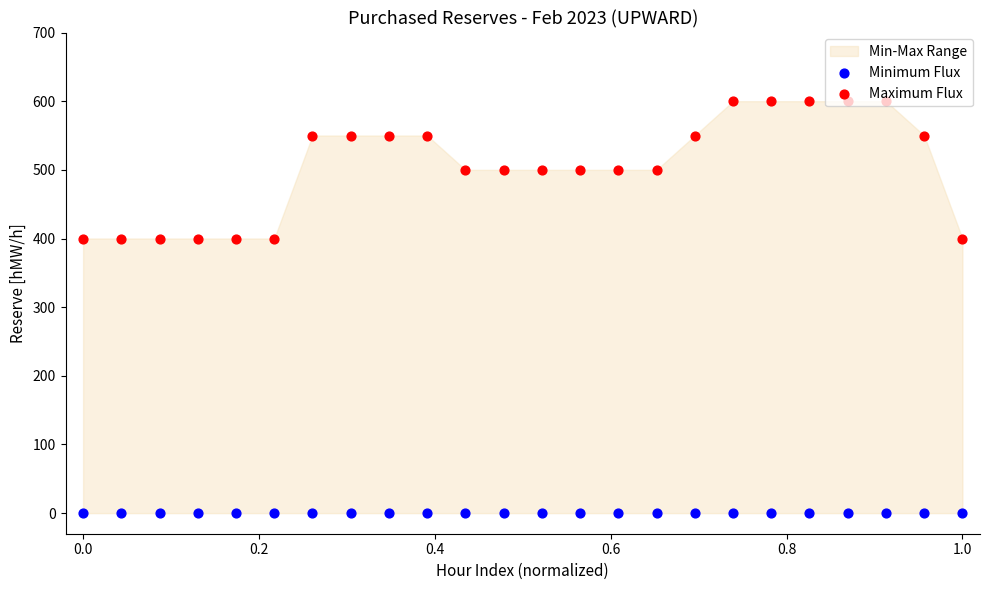

At how many categories does at least one series exceed 227?

24